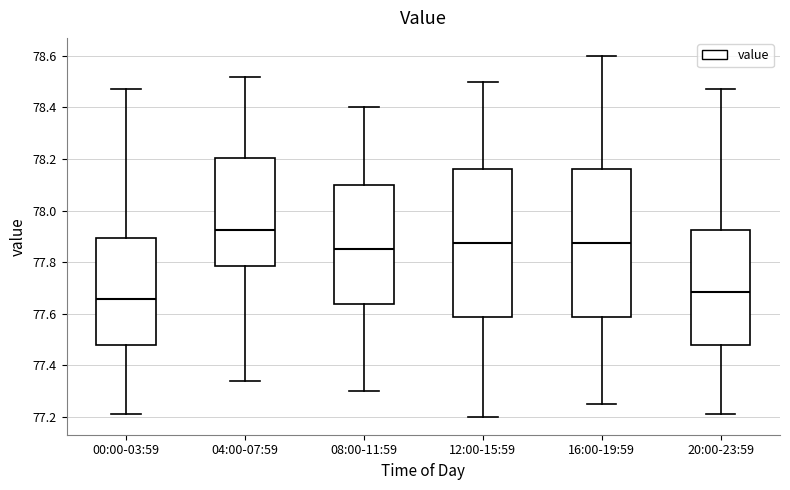

Reading left to right, read every box against the y-axis: the position of its median line, the range the box covers, and the ends of its whiskers. The values are not printed on the chart, so give them approximately, as read against the axis.

00:00-03:59: median 77.66, box 77.48 to 77.90, whiskers 77.22 to 78.48
04:00-07:59: median 77.92, box 77.78 to 78.20, whiskers 77.34 to 78.52
08:00-11:59: median 77.86, box 77.64 to 78.10, whiskers 77.30 to 78.40
12:00-15:59: median 77.88, box 77.58 to 78.16, whiskers 77.20 to 78.50
16:00-19:59: median 77.88, box 77.58 to 78.16, whiskers 77.26 to 78.60
20:00-23:59: median 77.68, box 77.48 to 77.92, whiskers 77.22 to 78.48